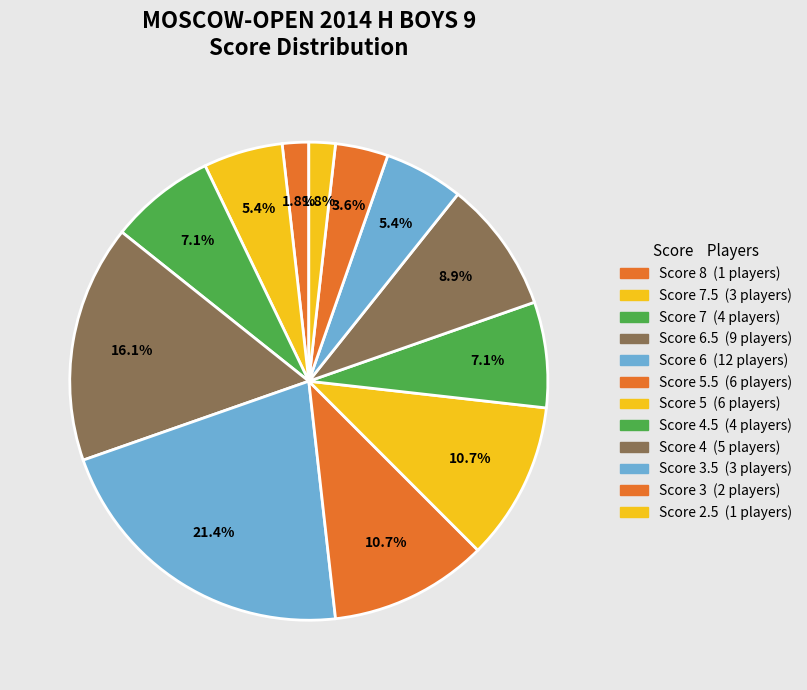

How many segments does this pie chart have?

12